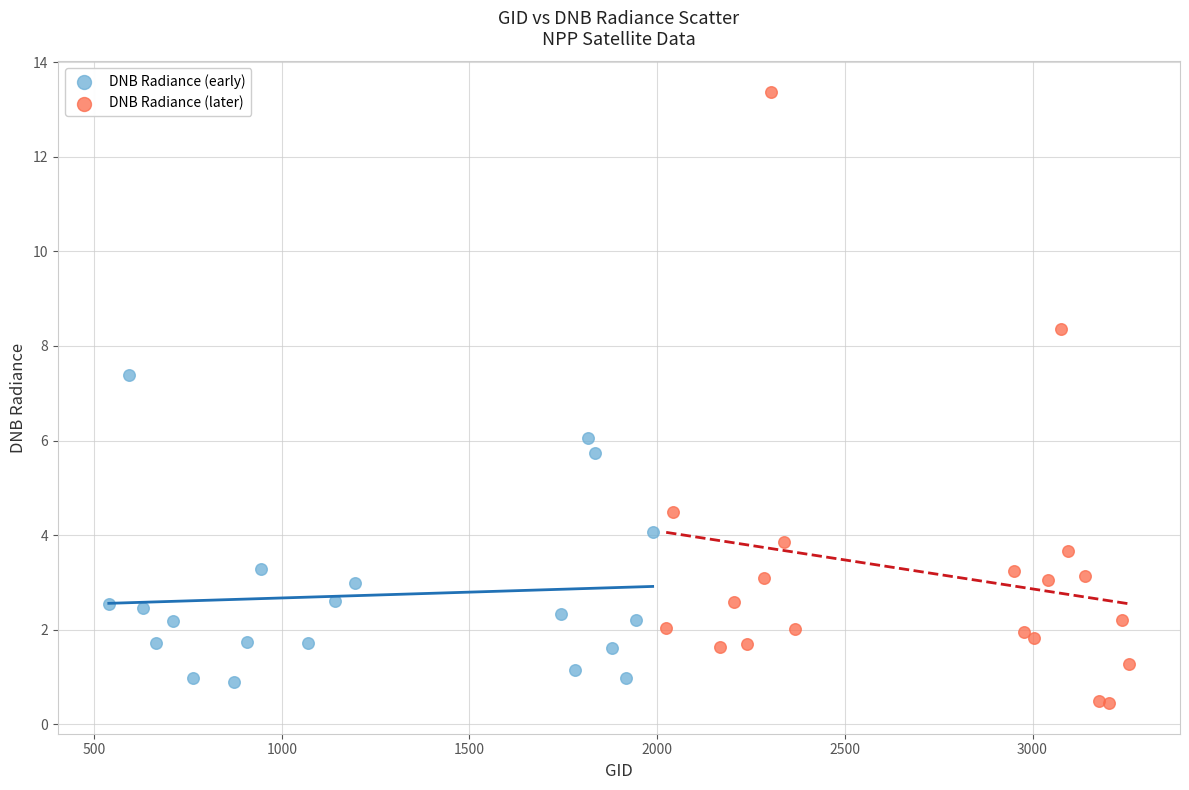

Which series has the largest Y range (max minus min)?

DNB Radiance (later)